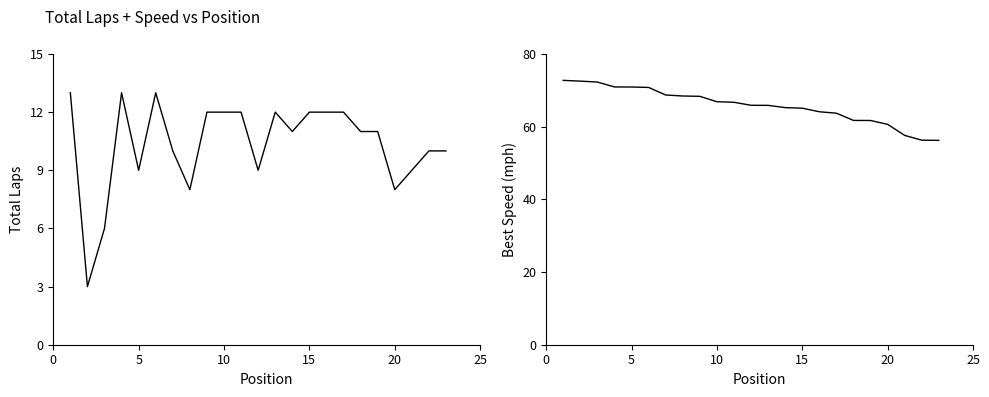

At 0, list the series in order from largest to smallest.

Best Speed, Total Laps